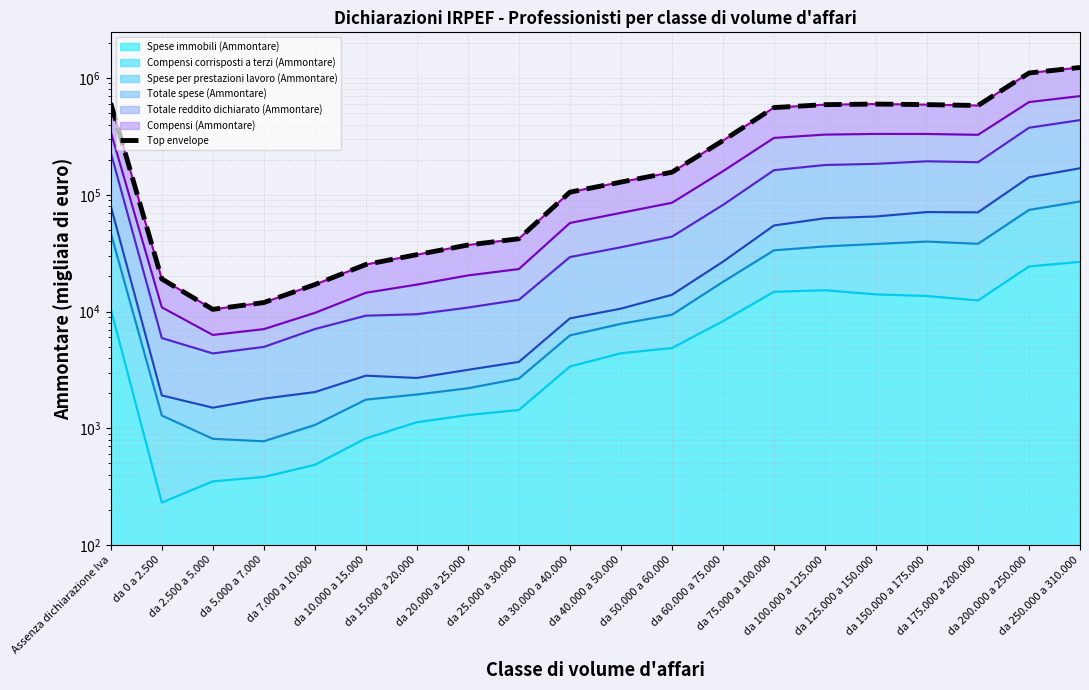

What is the change in value from da 20.000 a 25.000 to da 125.000 a 150.000?

+562235